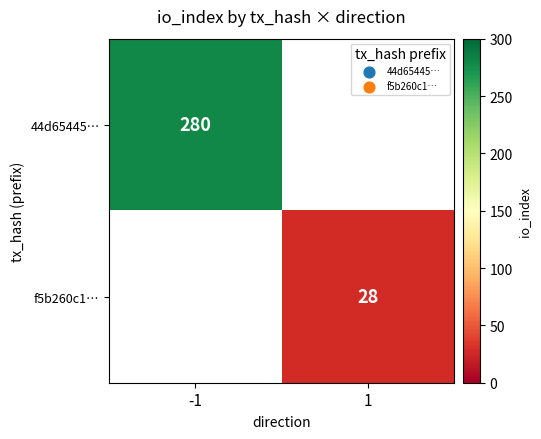

Is it true that f5b260c1… equals 28 at 1?

True